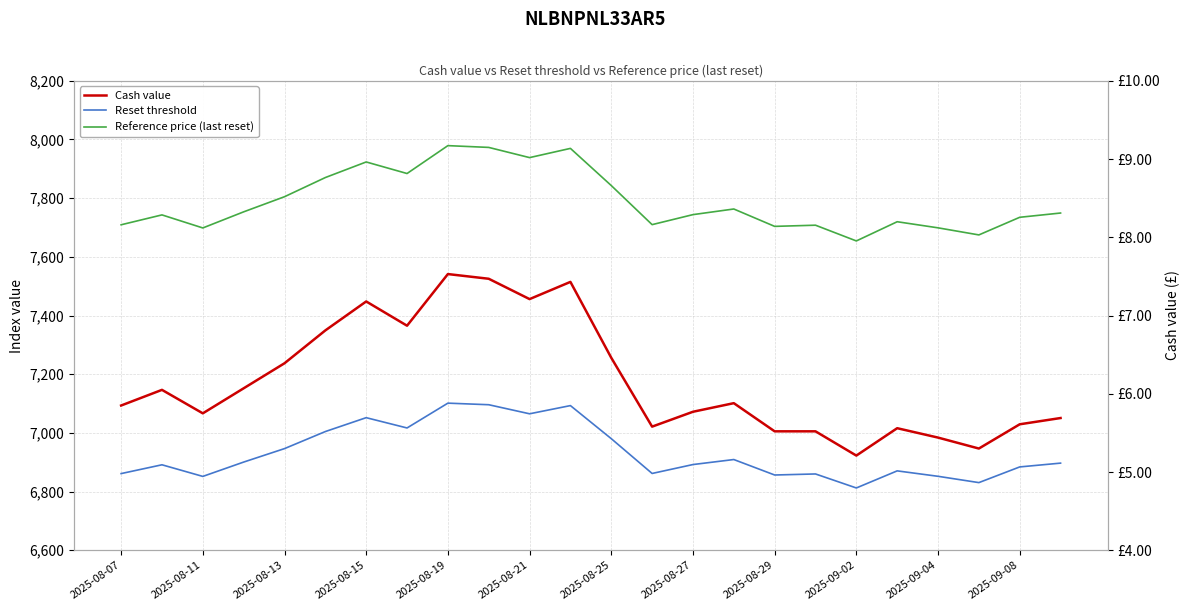

What is the average value of the Reference price (last reset) series?

7789.6